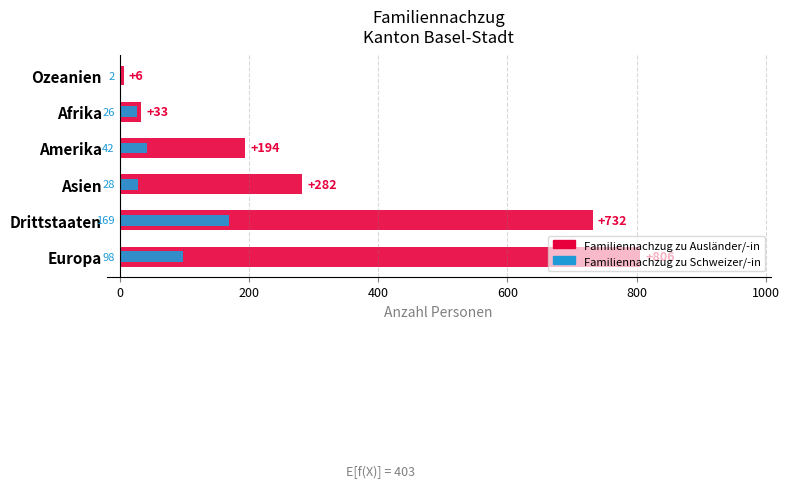

At Afrika, list the series in order from largest to smallest.

Familiennachzug zu Ausländer/-in, Familiennachzug zu Schweizer/-in